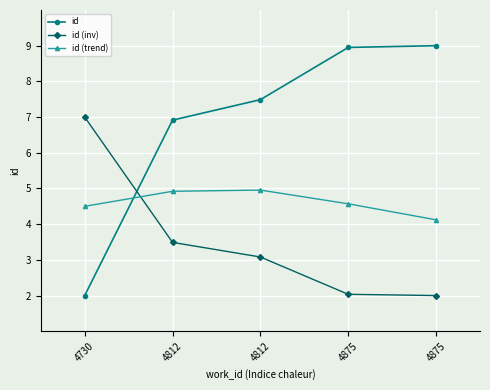

List the series in order of their overall mean, lowest first.

id (inv), id (trend), id